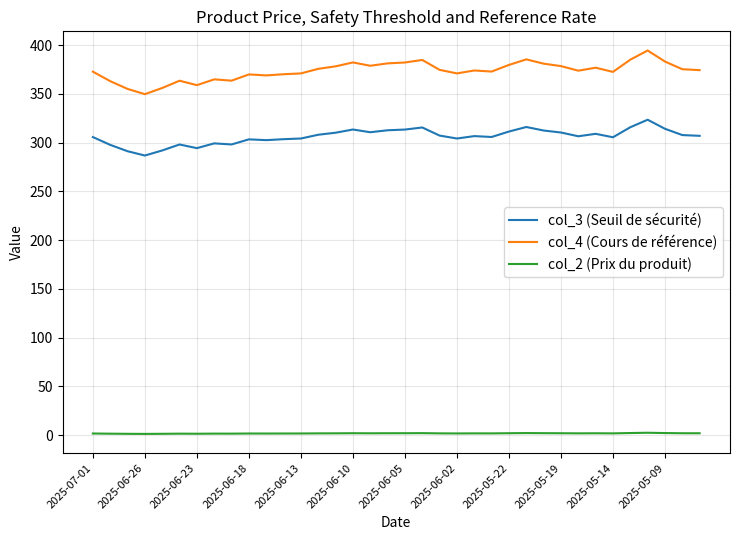

Which series has the largest total across all categories?

col_4 (Cours de référence)